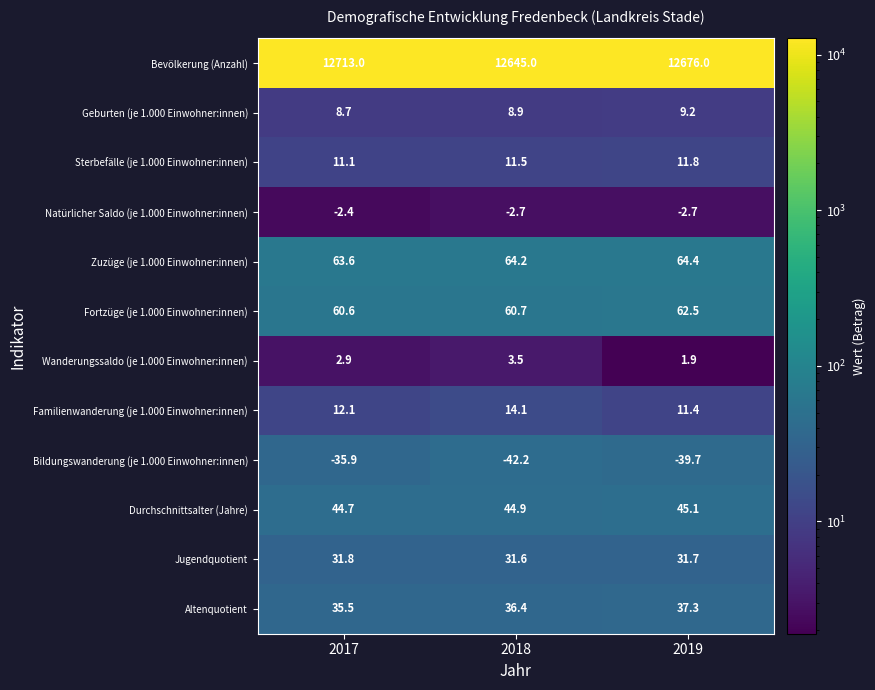

What value does the Durchschnittsalter (Jahre) series have at 2019?

45.1